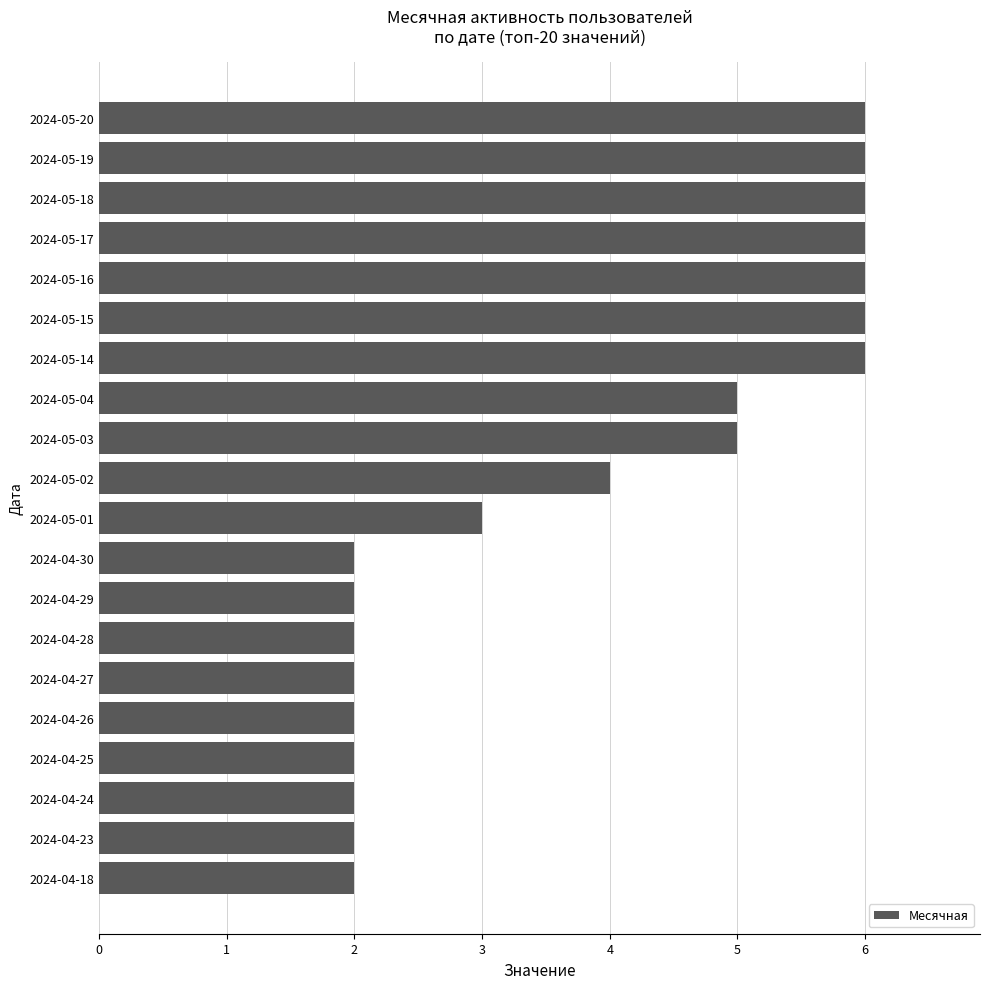

Reading top to bottom, what are all the values shown in this chart?

6	6	6	6	6	6	6	5	5	4	3	2	2	2	2	2	2	2	2	2